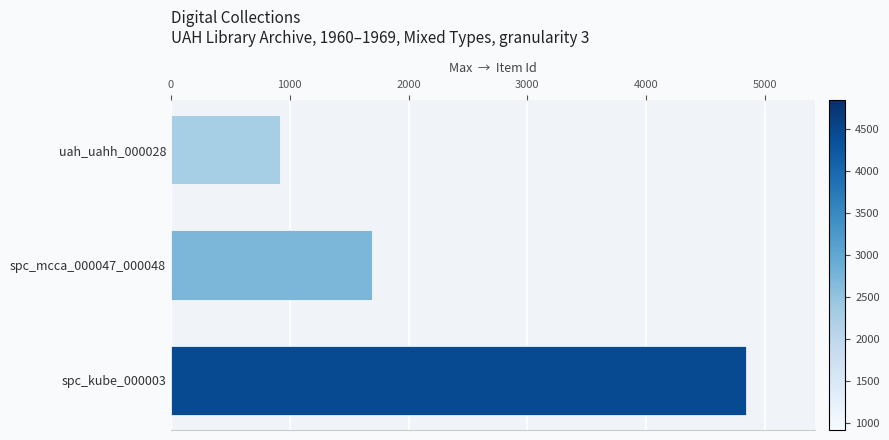

At which label is the value closest to 2879?

spc_mcca_000047_000048